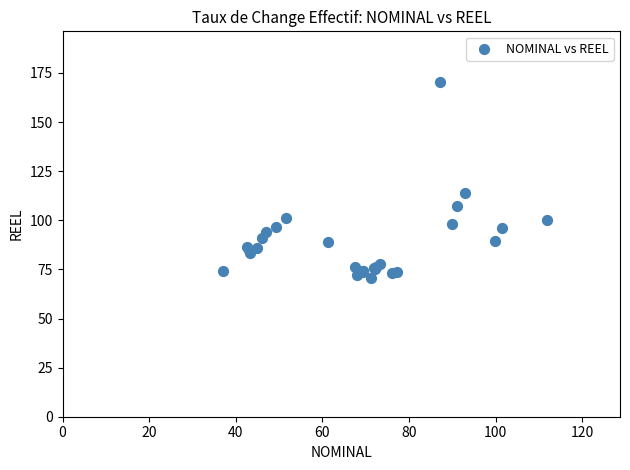

What Y value in the scatter plot is closest to 120?

113.8